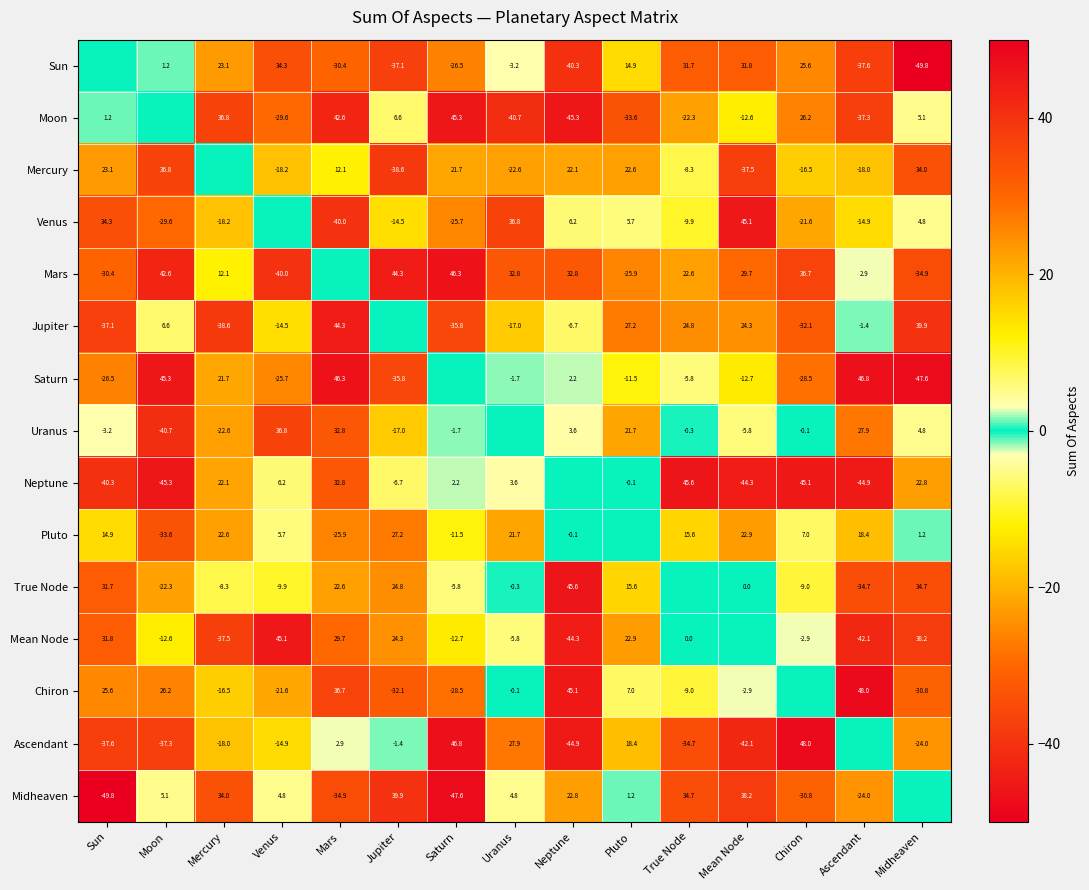

True or false: True Node has a value of 15.6 at Pluto.

True